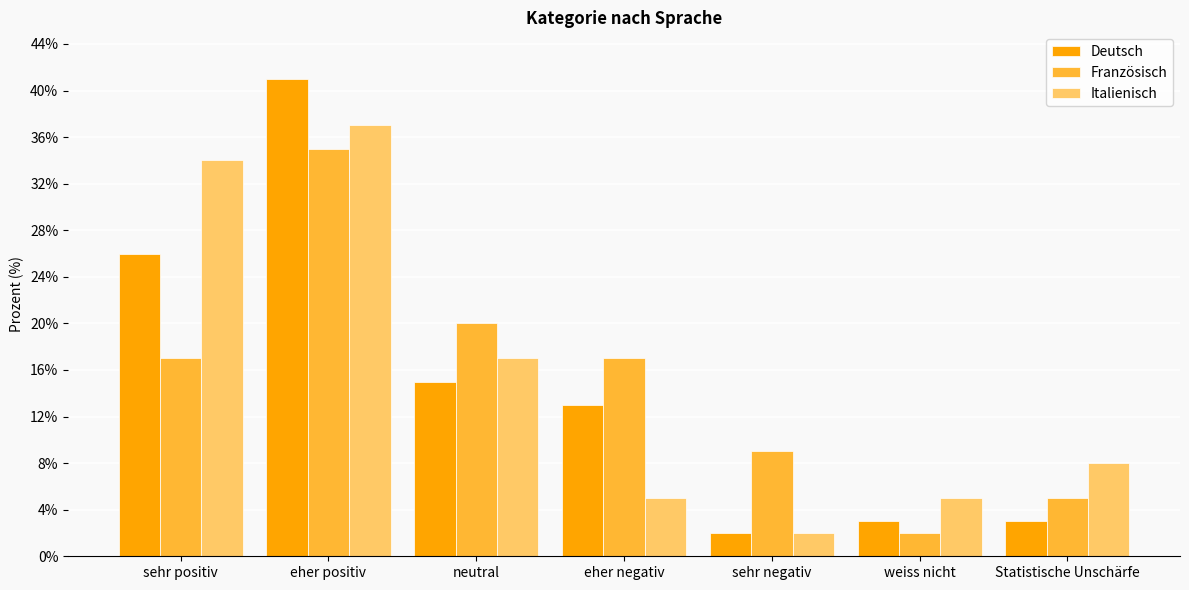

Rank the series at sehr positiv from highest to lowest value.

Italienisch, Deutsch, Französisch